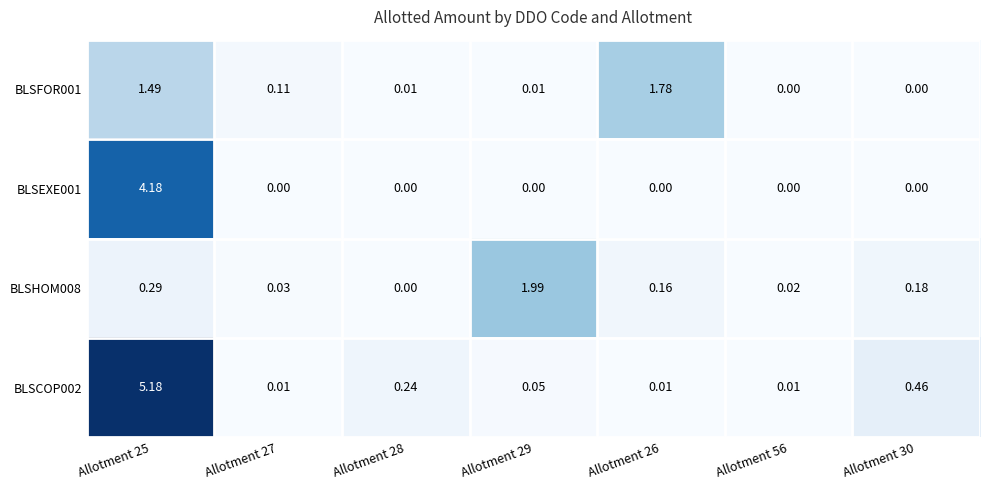

At how many categories does at least one series exceed 3?

1